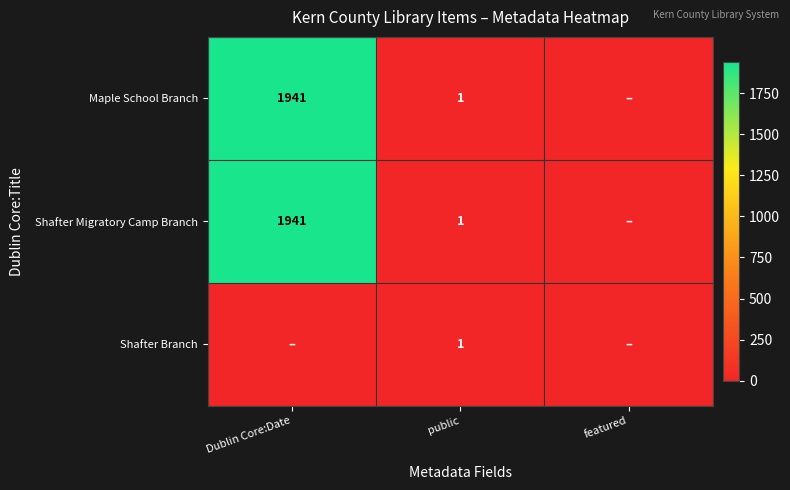

Which has a higher value, public or featured?

public